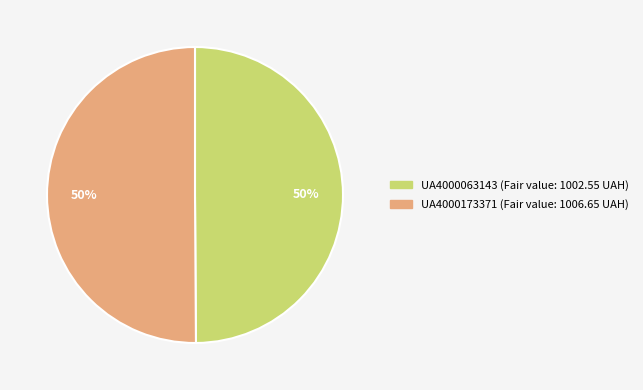

Do UA4000173371 and UA4000063143 together represent more than half of the pie?

Yes